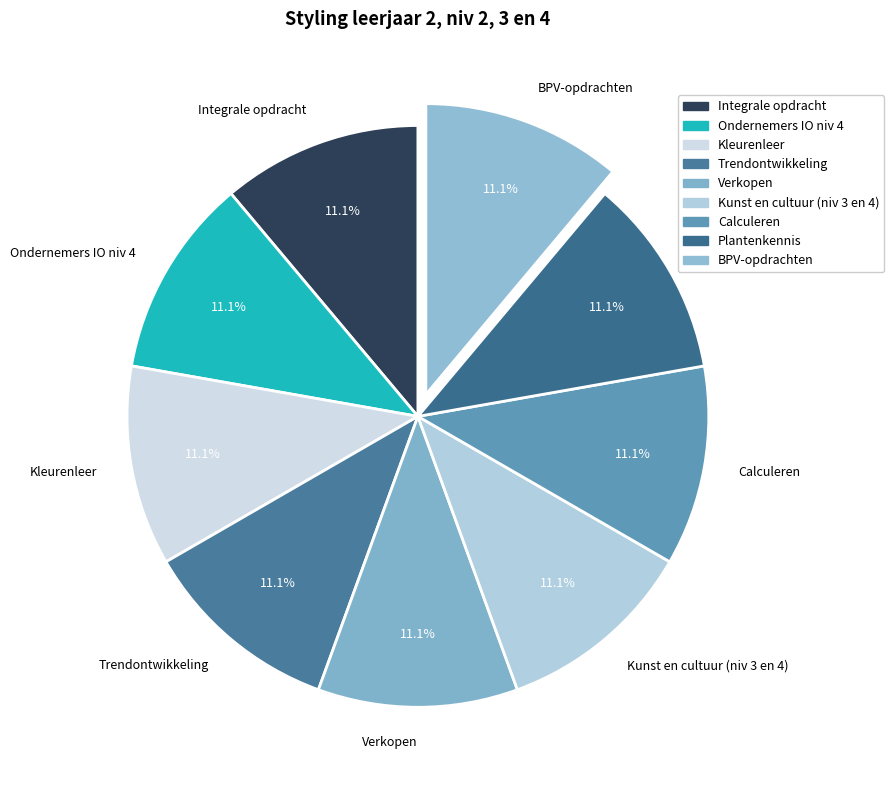

How many slices are in this pie chart?

9